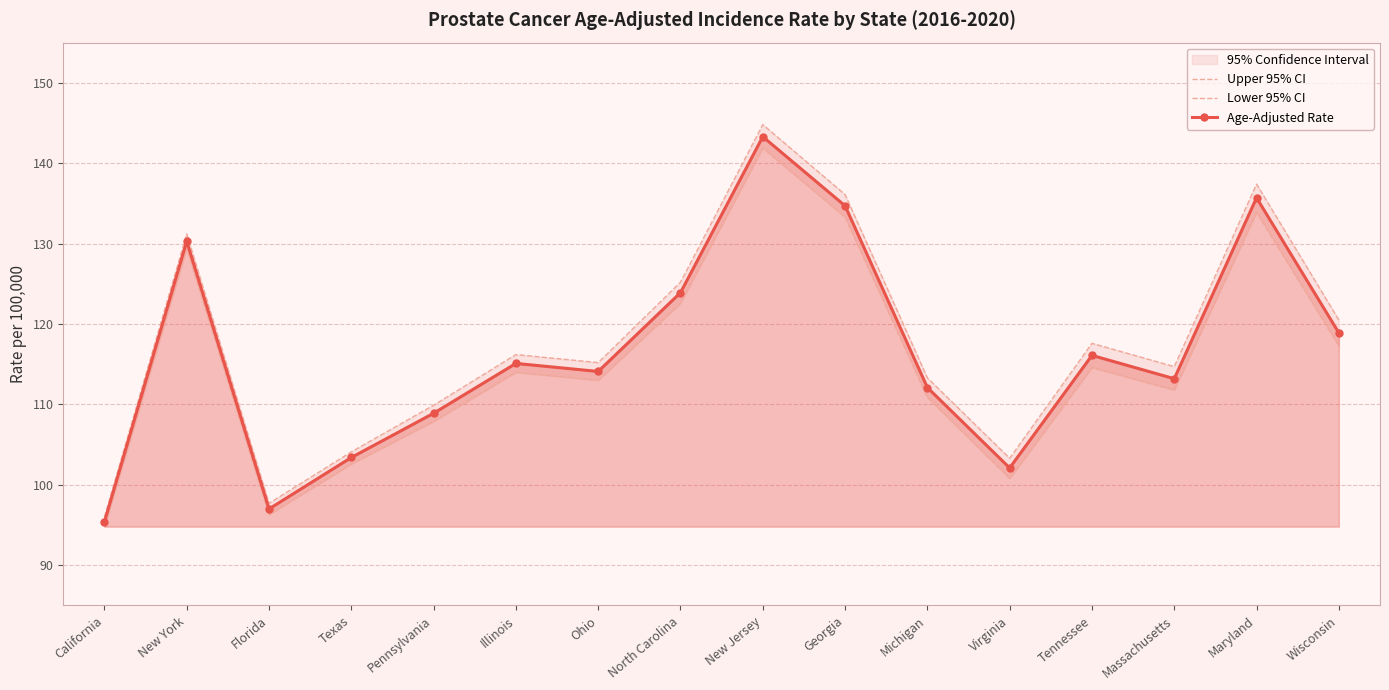

What is the value of the Upper 95% CI point at the 12th from the left?

103.3